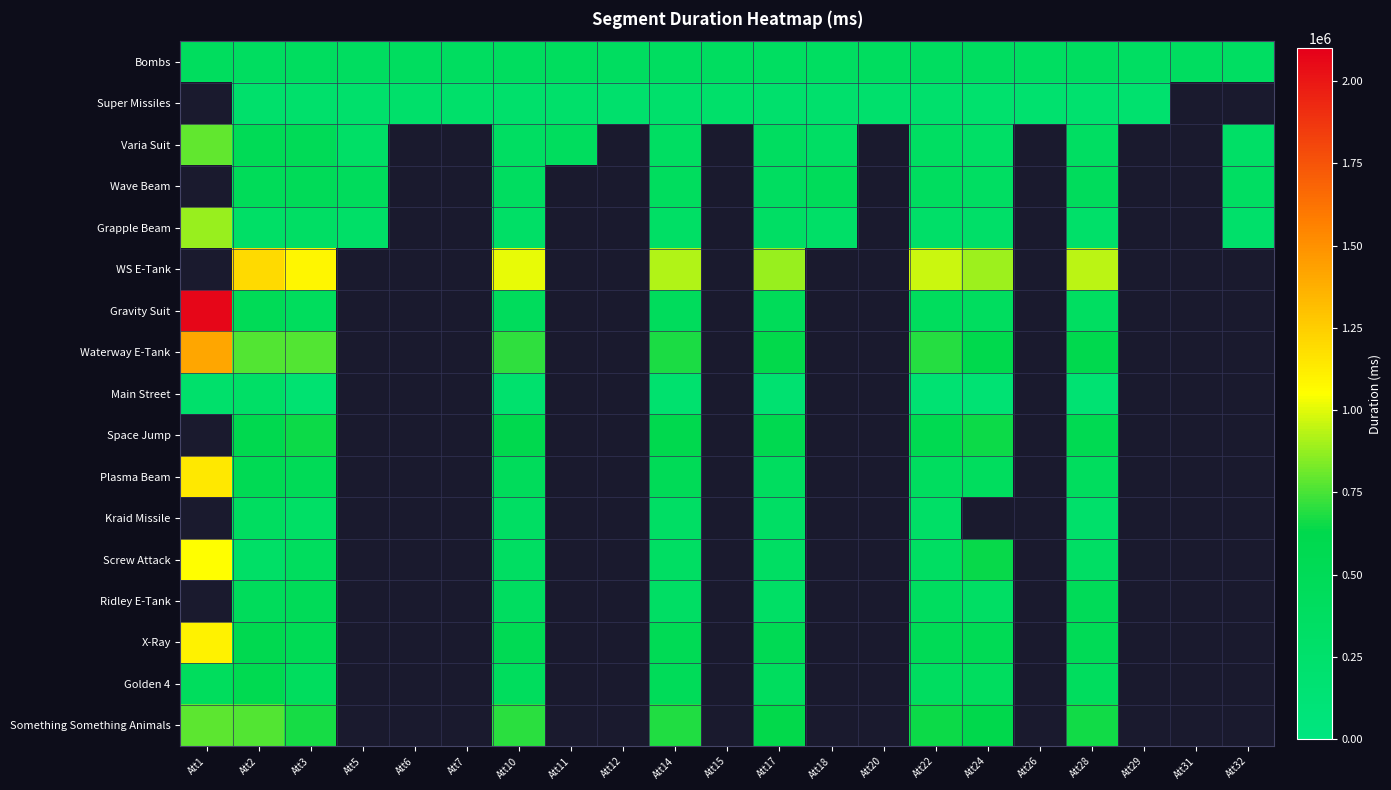

Which label corresponds to the largest value in the chart?

Att1